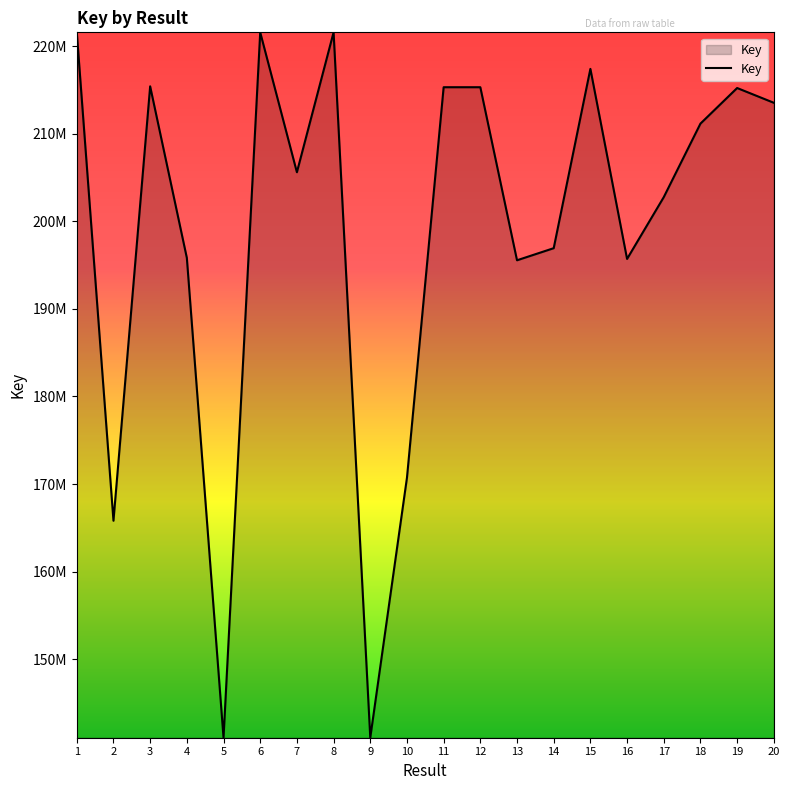

What is the value of the 14th point from the left?

196924523